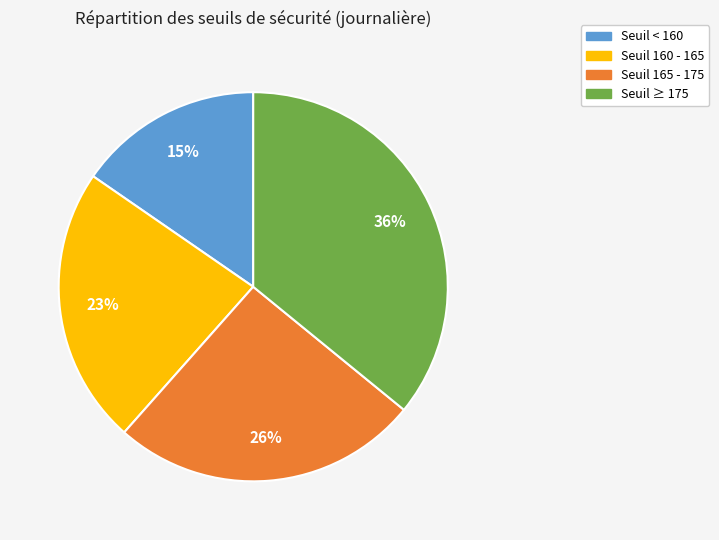

To the nearest percent, what percentage of the pie is Seuil ≥ 175?

36%